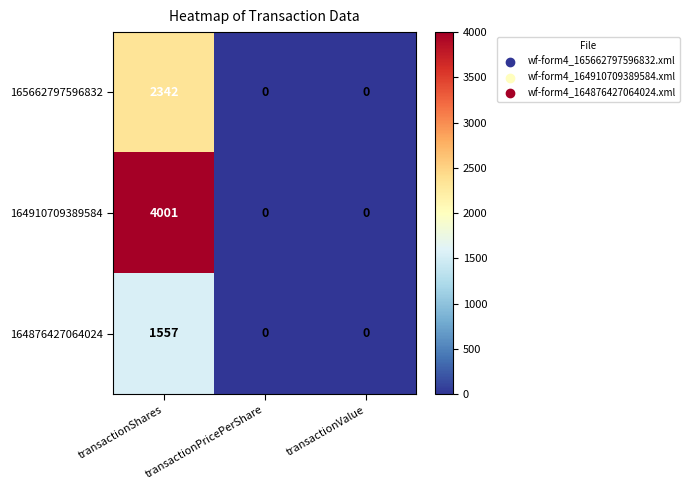

What is the total value across all series at transactionShares?

7900